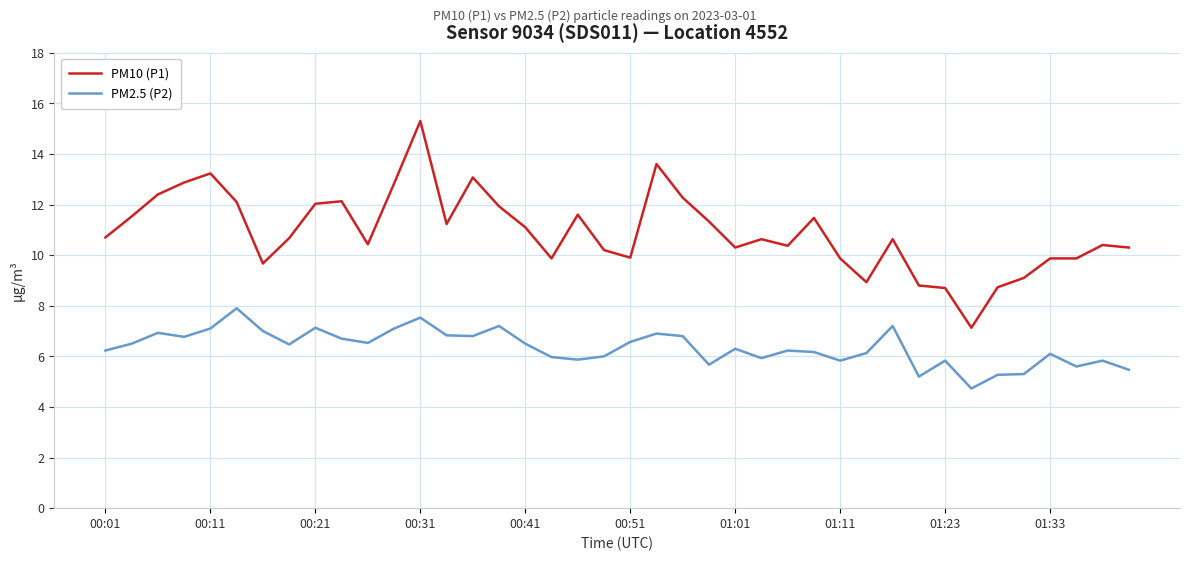

Which series has the largest range (max minus min)?

PM10 (P1)